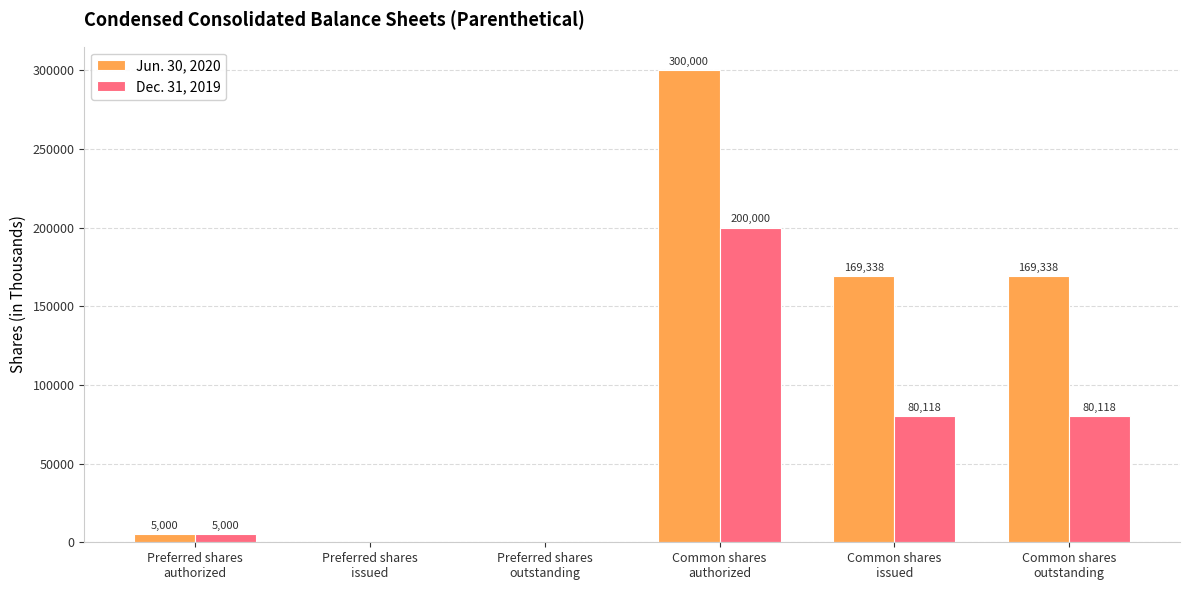

What is the highest value of the Jun. 30, 2020 series?

300000